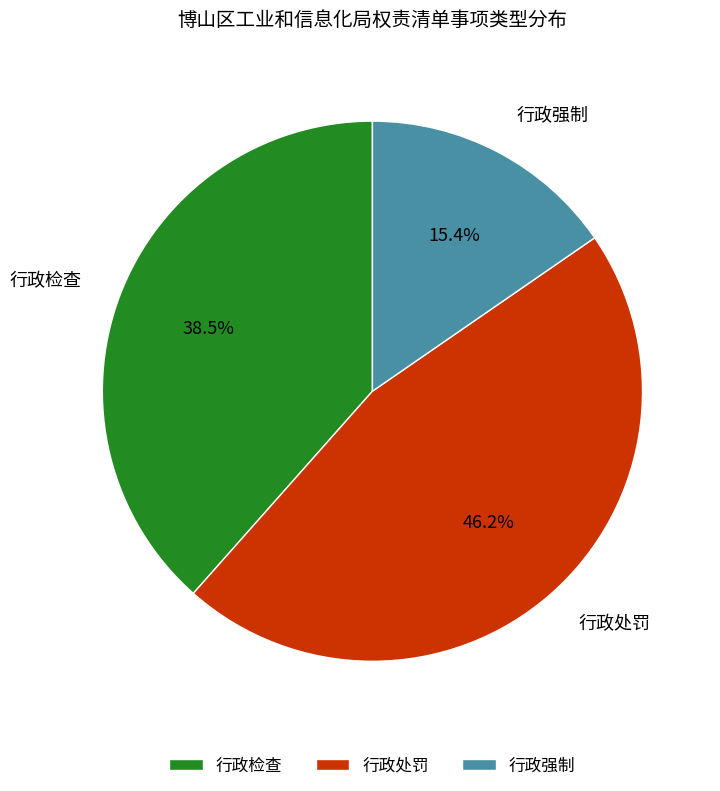

True or false: 行政检查 accounts for 29% of the total.

False